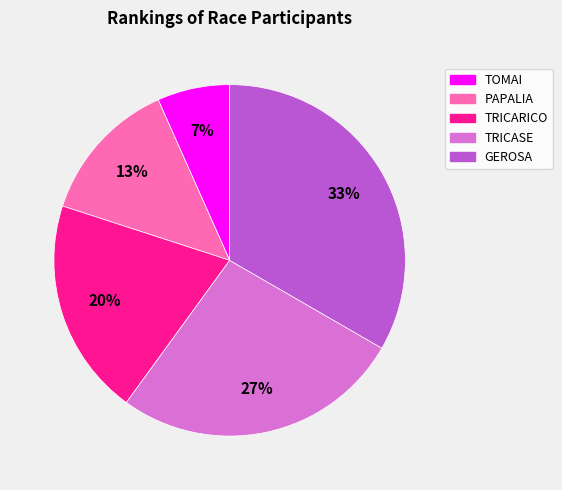

Combined, do PAPALIA and TRICASE account for over 50%?

No